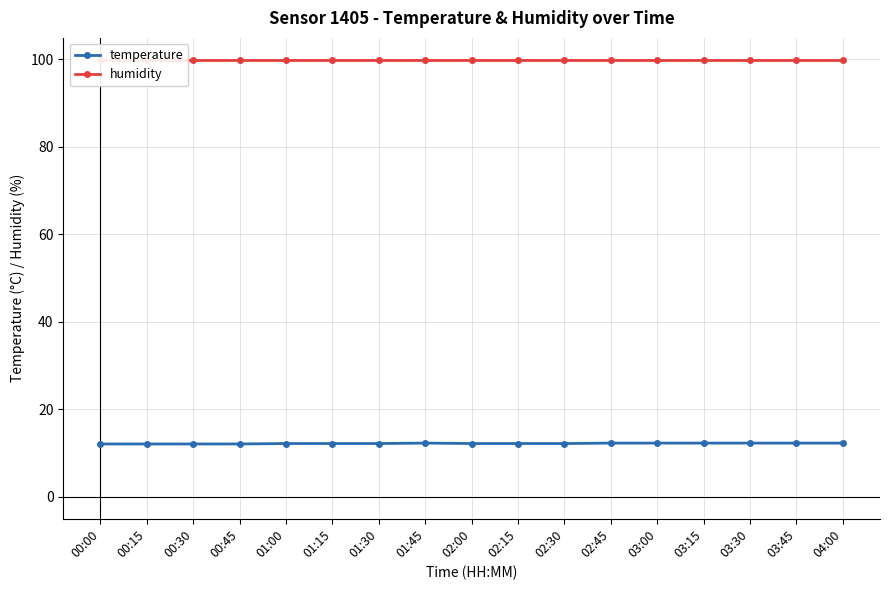

Which has a higher value, 01:45 or 00:15?

01:45